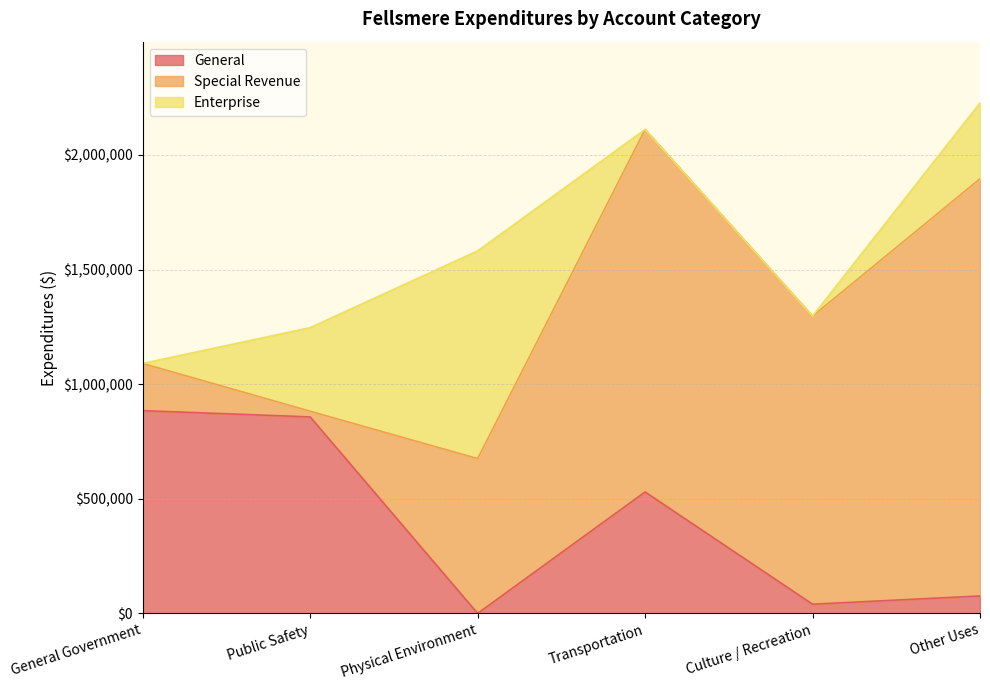

Where does the Special Revenue series first go above 1256382?

Transportation